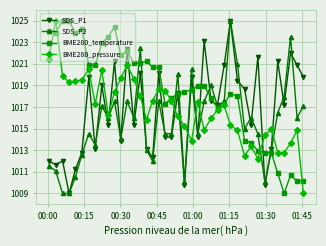

Which series has the largest total across all categories?

BME280_temperature